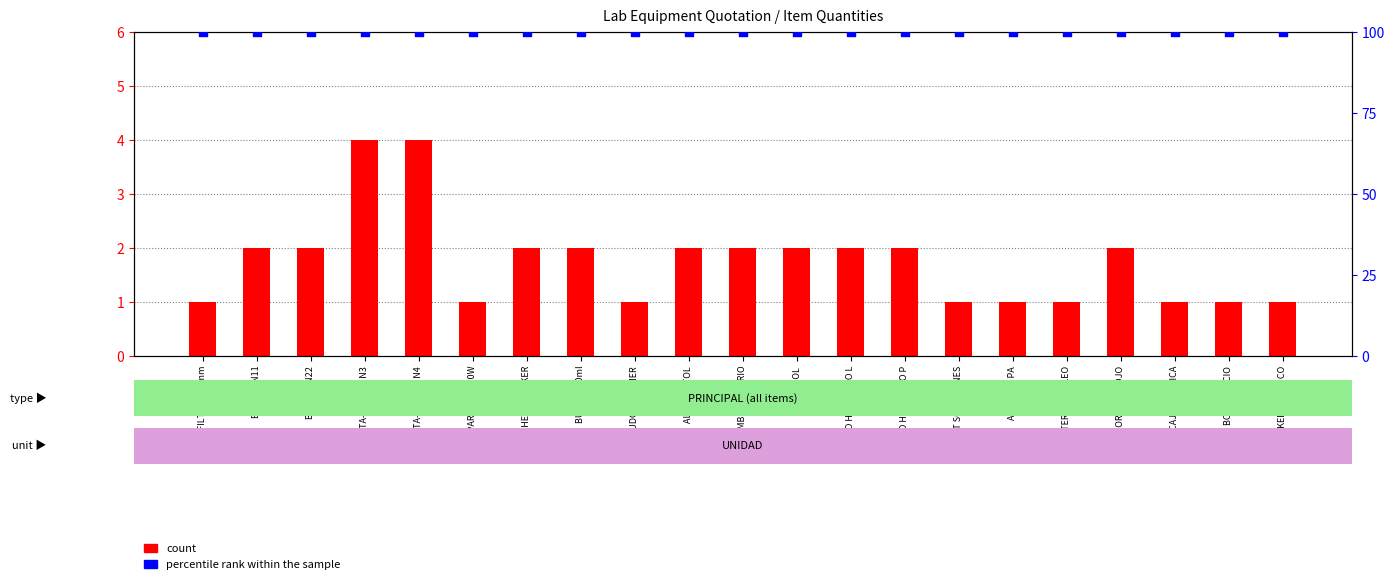

At which category is the sum across all series the highest?

PORTA-BISTURI N3